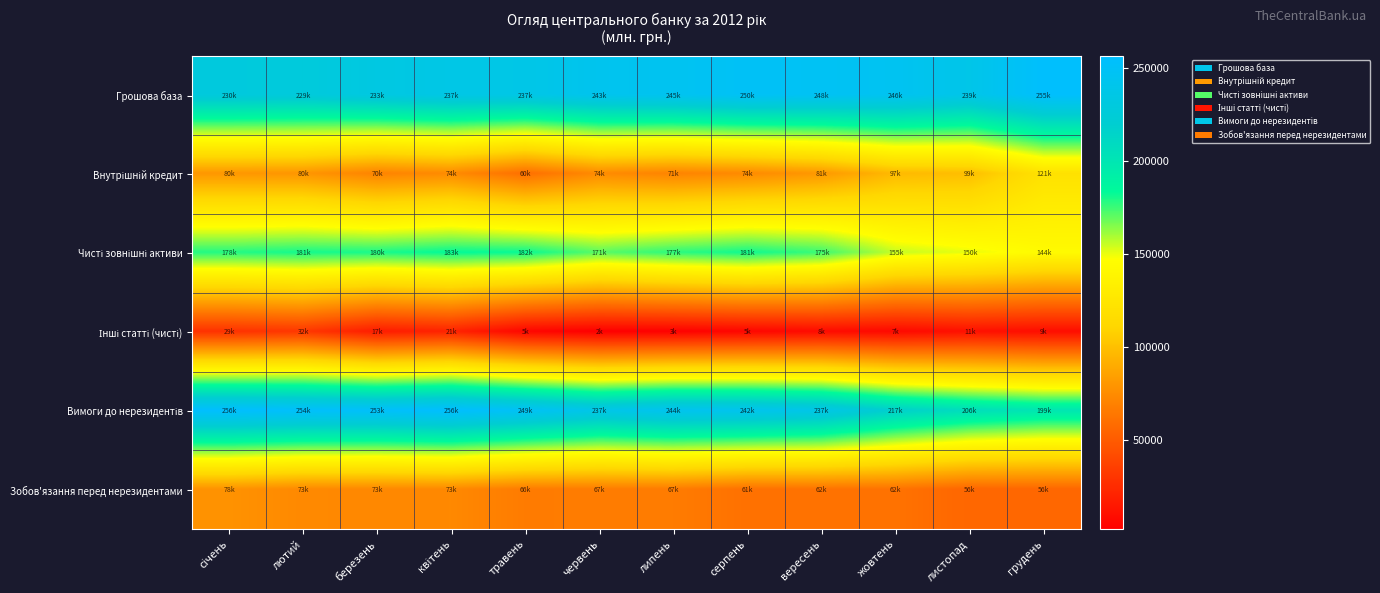

How many series are shown in this chart?

6